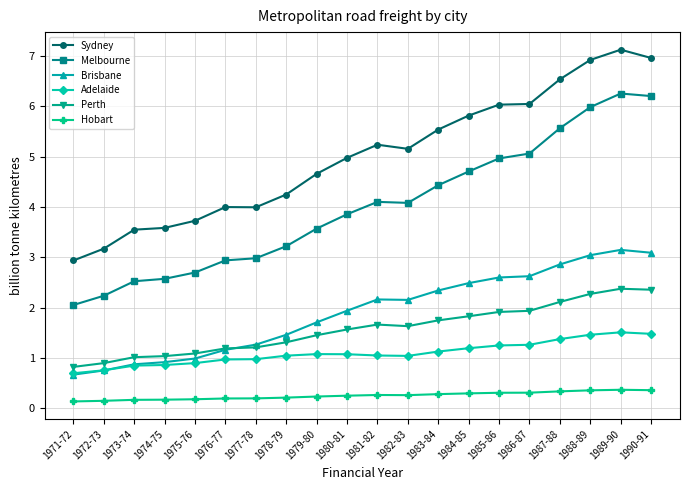

Rank the series by their maximum value, from lowest to highest.

Hobart, Adelaide, Perth, Brisbane, Melbourne, Sydney